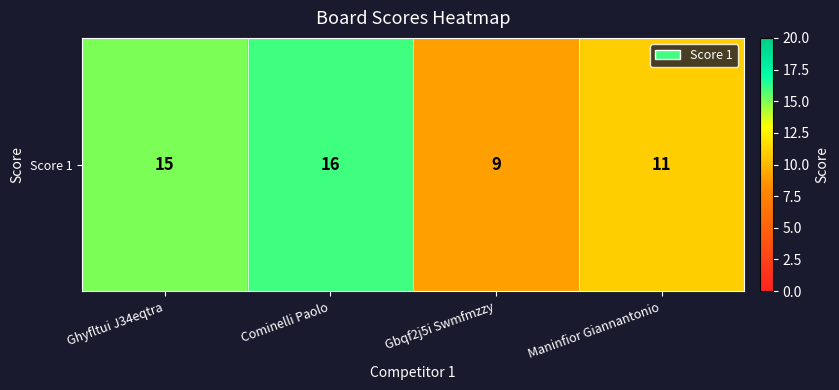

Rank the categories by value from lowest to highest.

Gbqf2j5i Swmfmzzy, Maninfior Giannantonio, Ghyfltui J34eqtra, Cominelli Paolo